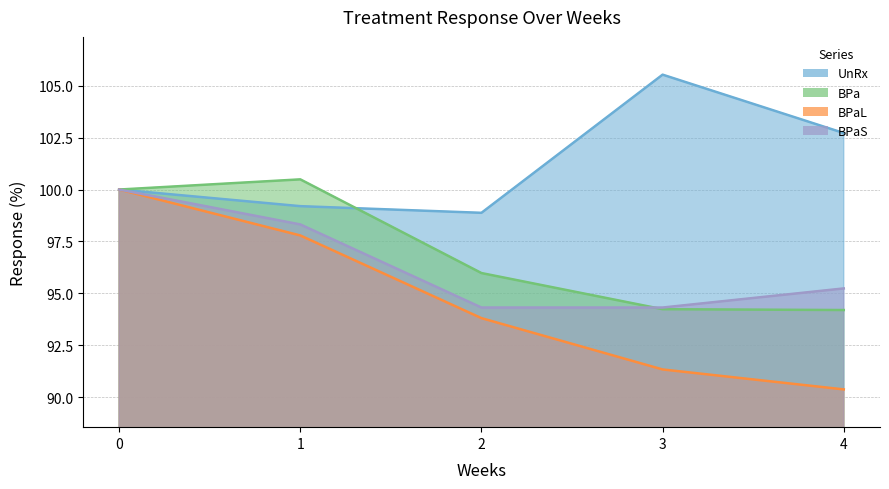

What value does the BPa series have at 3?

94.2